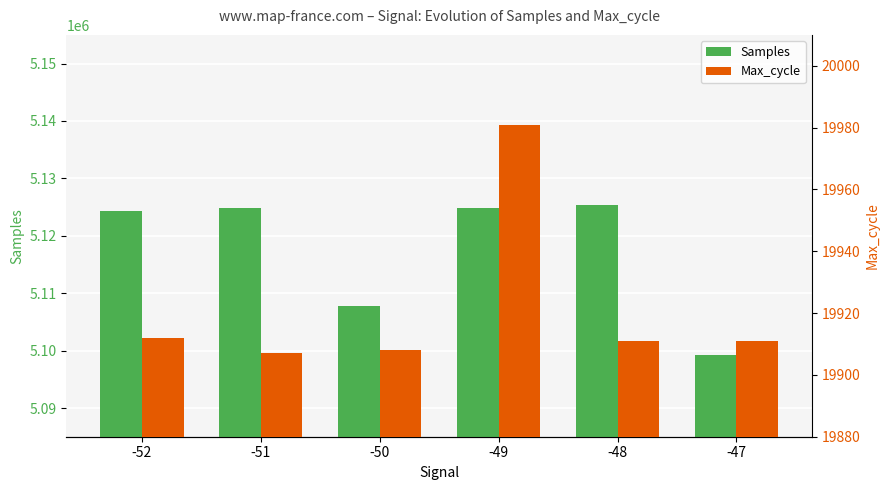

What is the sum of all Max_cycle values?

119530